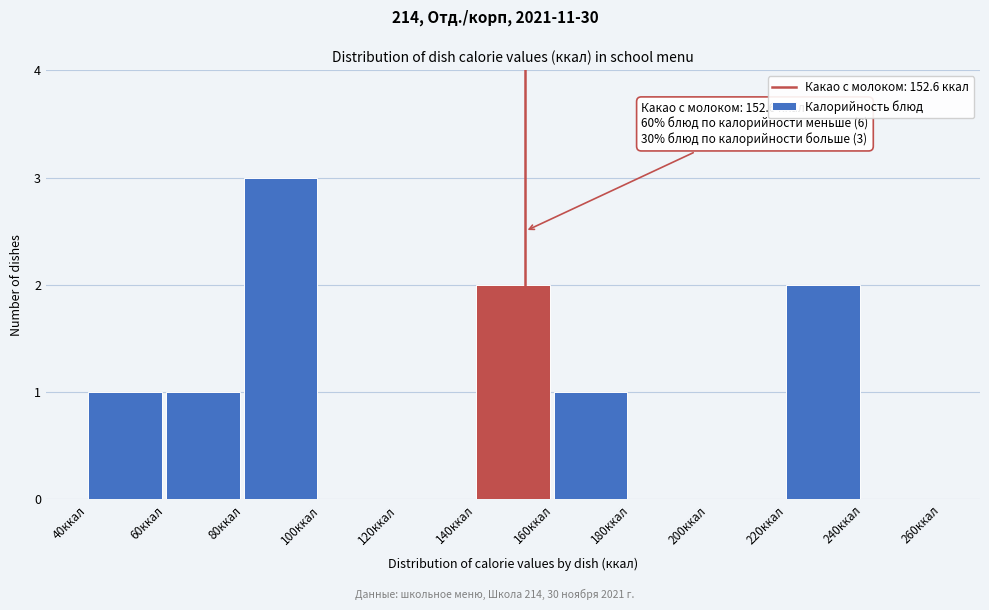

Which range on the x-axis has the tallest bar?

80 to 100